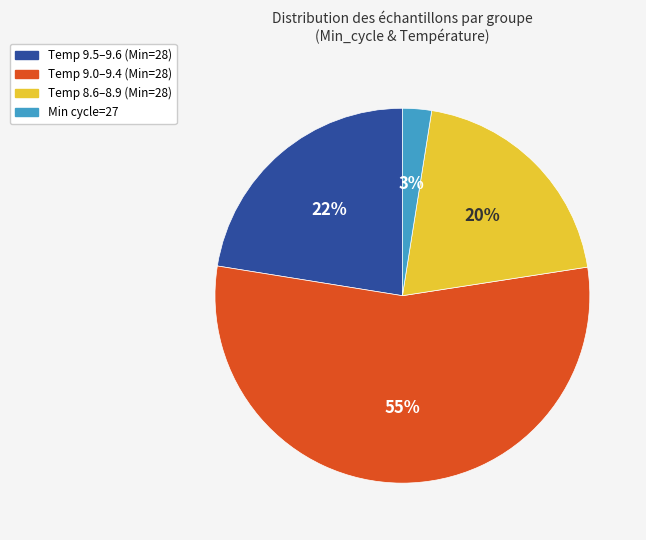

Does any single category account for the majority?

Yes